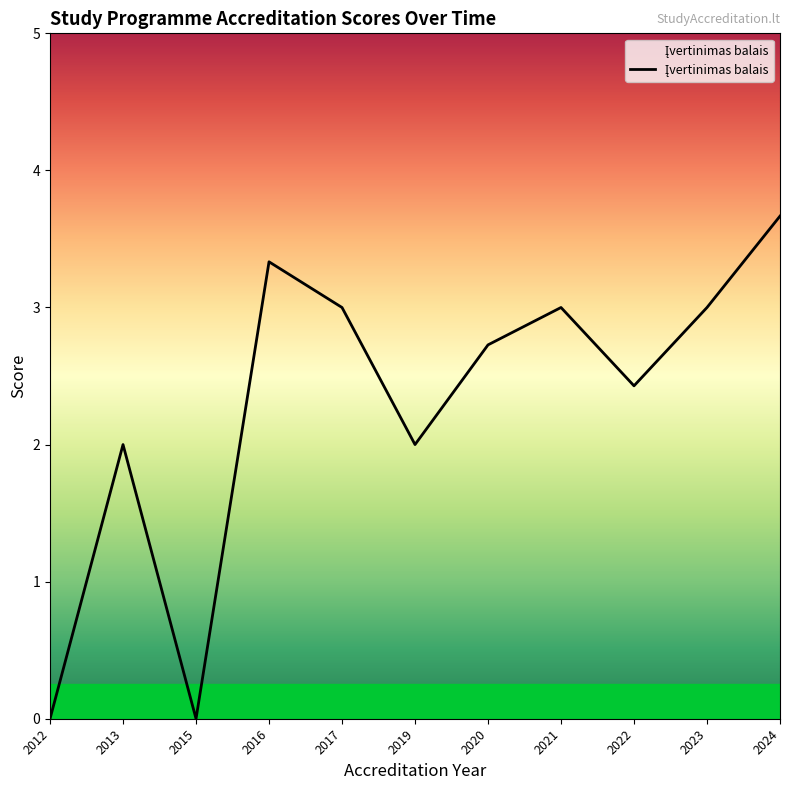

What value does the data have at 2013?

2.0